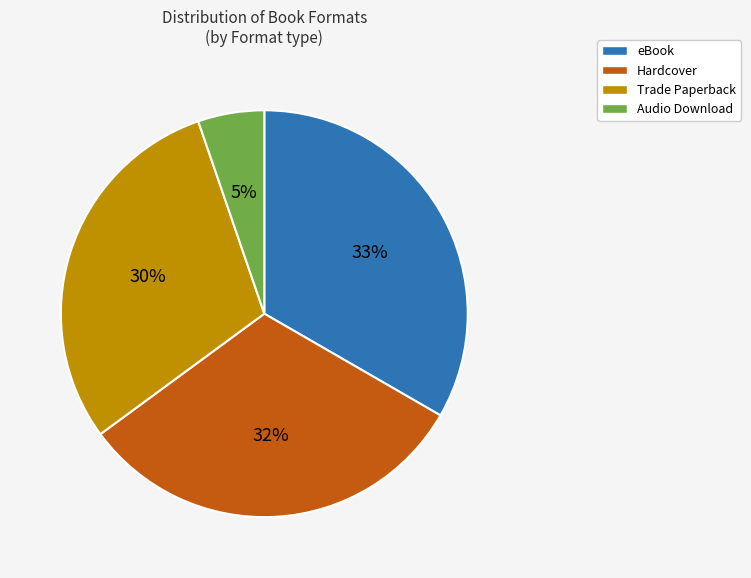

To the nearest percent, what is the average slice percentage?

25%